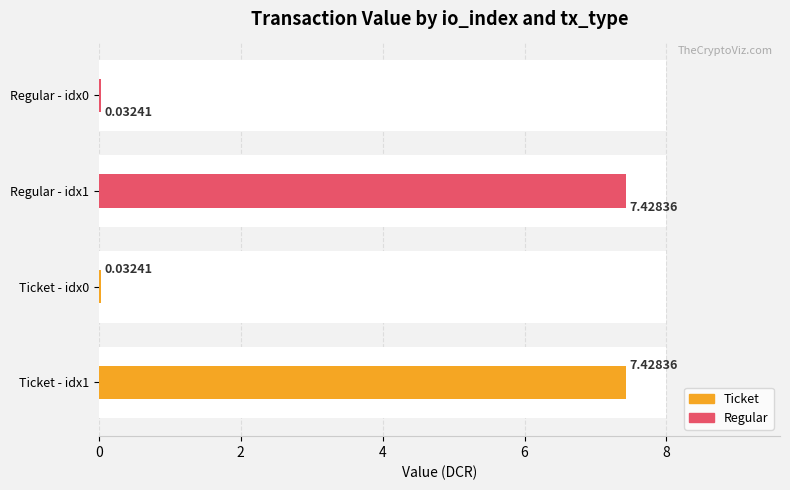

Rank the series at Regular - idx0 from highest to lowest value.

Regular, Ticket